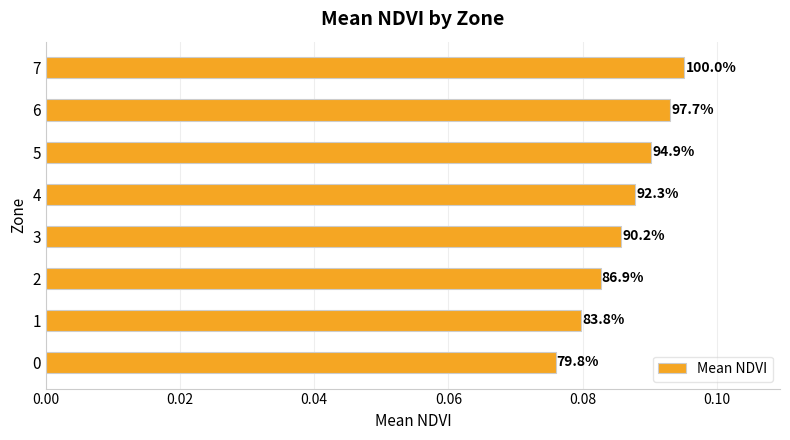

What is the greatest value displayed?

0.1